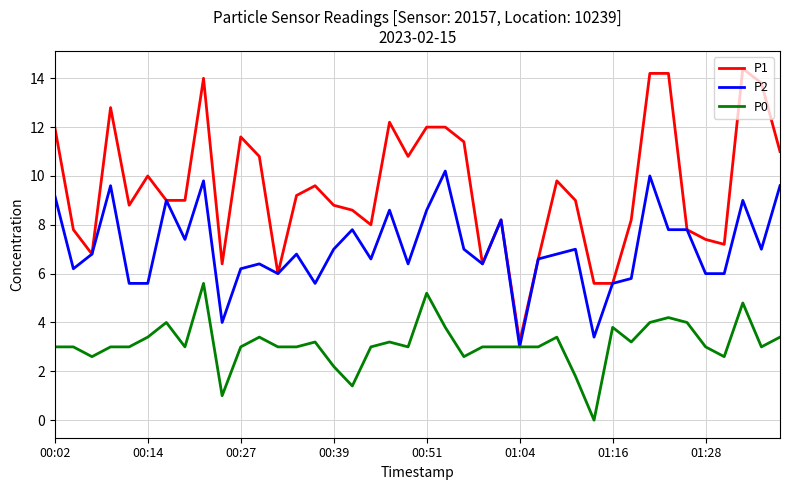

What is the highest value of the P0 series?

5.6